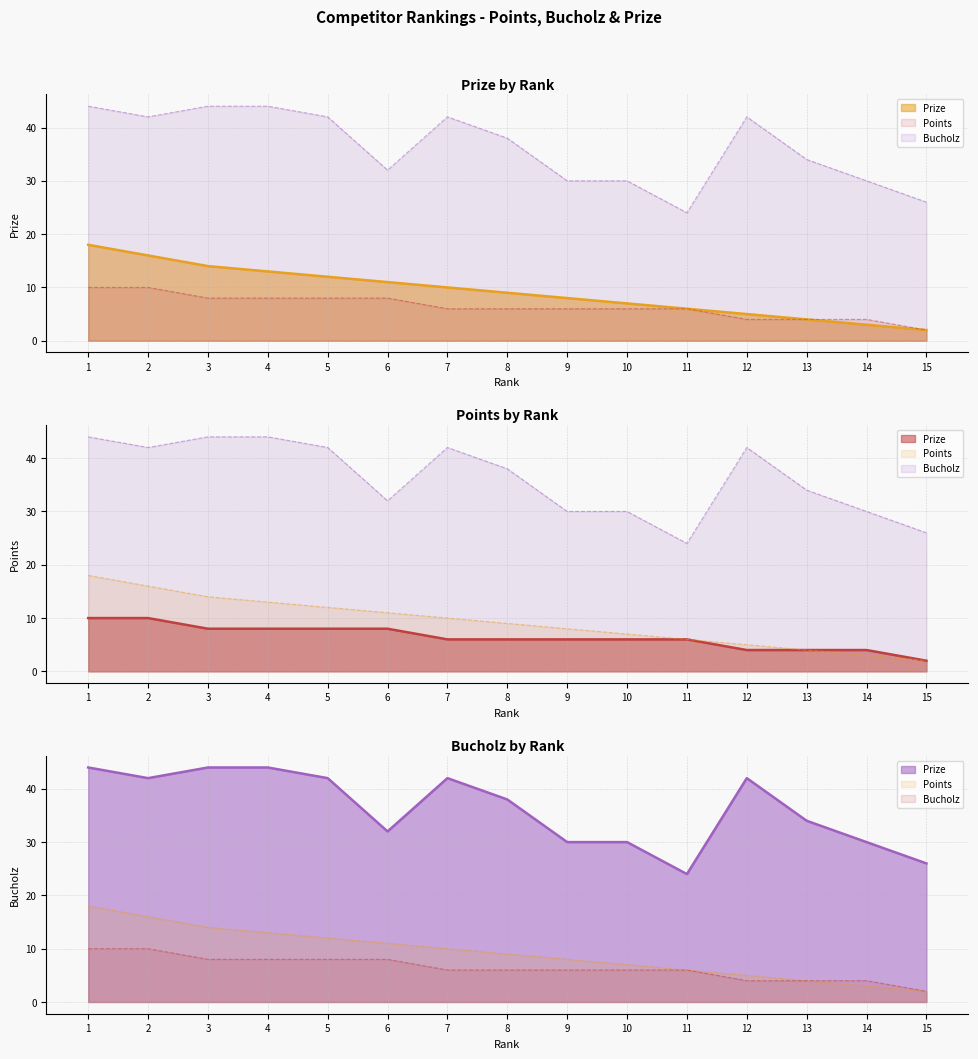

Reading left to right, list all the values displayed in this chart.

Prize (line): 1=18	2=16	3=14	4=13	5=12	6=11	7=10	8=9	9=8	10=7	11=6	12=5	13=4	14=3	15=2
Points (ref): 1=10	2=10	3=8	4=8	5=8	6=8	7=6	8=6	9=6	10=6	11=6	12=4	13=4	14=4	15=2
Bucholz (ref): 1=44	2=42	3=44	4=44	5=42	6=32	7=42	8=38	9=30	10=30	11=24	12=42	13=34	14=30	15=26
Points (line): 1=10	2=10	3=8	4=8	5=8	6=8	7=6	8=6	9=6	10=6	11=6	12=4	13=4	14=4	15=2
Prize (ref): 1=18	2=16	3=14	4=13	5=12	6=11	7=10	8=9	9=8	10=7	11=6	12=5	13=4	14=3	15=2
Bucholz (line): 1=44	2=42	3=44	4=44	5=42	6=32	7=42	8=38	9=30	10=30	11=24	12=42	13=34	14=30	15=26